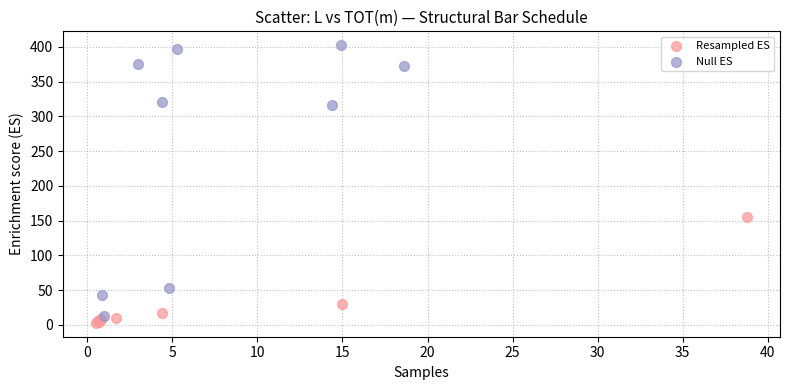

Which series reaches the maximum Y coordinate?

Null ES